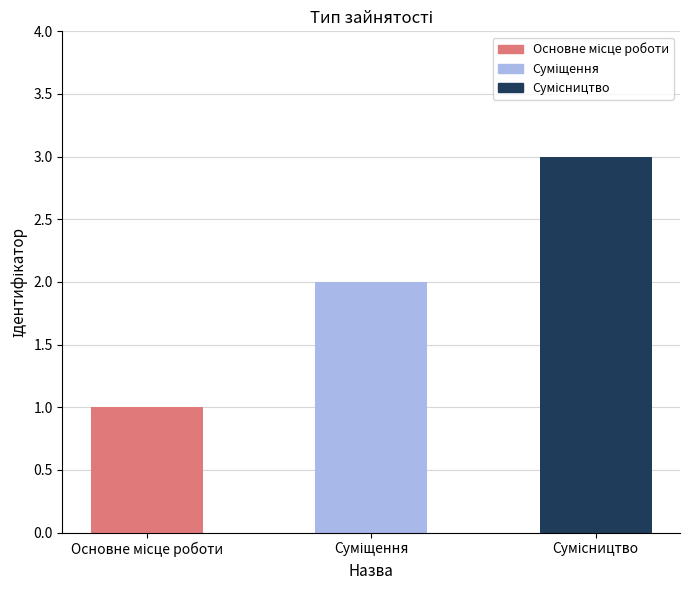

Reading left to right, what are all the values shown in this chart?

Основне місце роботи=1	Суміщення=2	Сумісництво=3